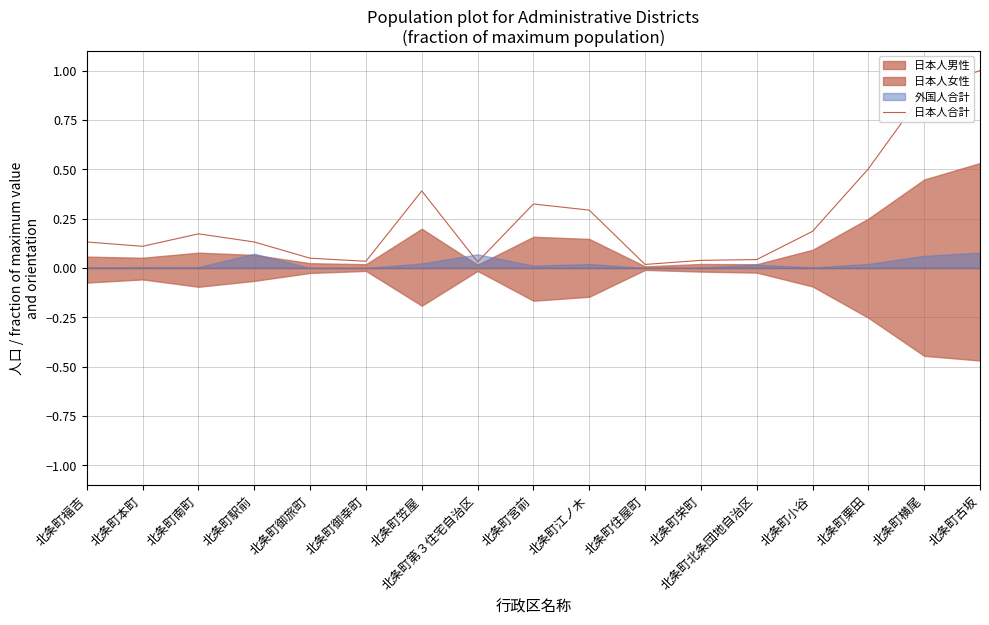

List the labels in order of value, largest first.

北条町古坂, 北条町横尾, 北条町栗田, 北条町笠屋, 北条町宮前, 北条町江ノ木, 北条町小谷, 北条町南町, 北条町福吉, 北条町駅前, 北条町本町, 北条町御旅町, 北条町北条団地自治区, 北条町栄町, 北条町御幸町, 北条町第３住宅自治区, 北条町住屋町